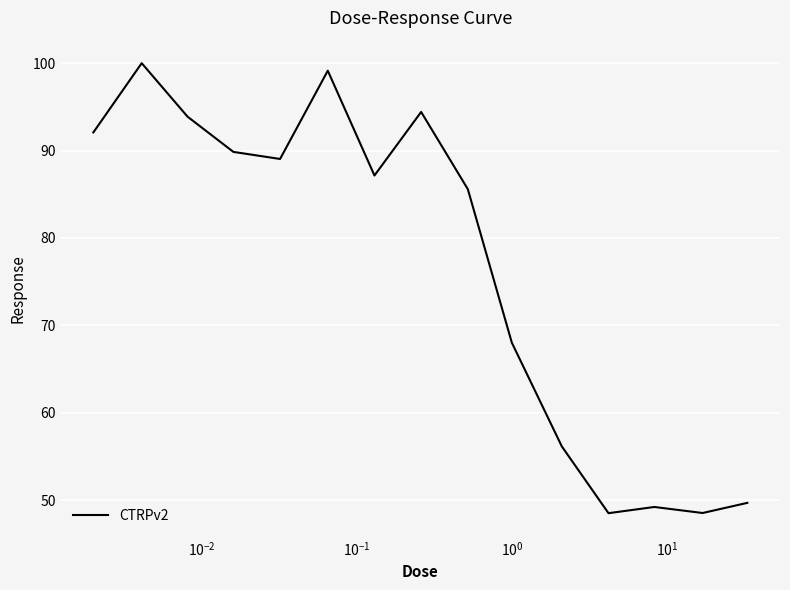

What is the minimum value shown in the chart?

48.5